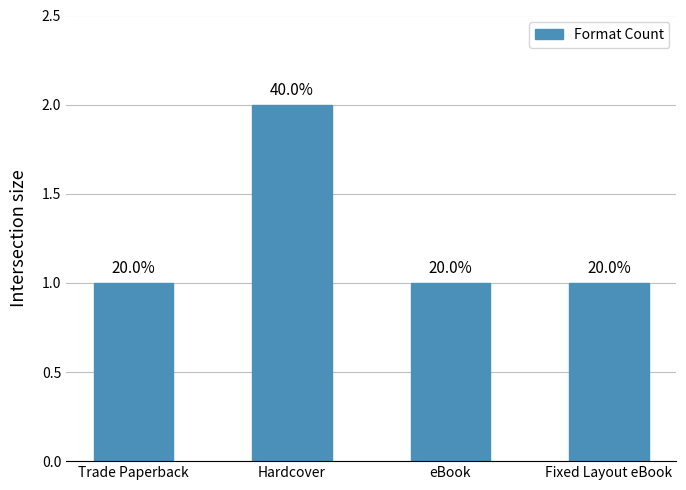

At which label is the value closest to 1?

Trade Paperback